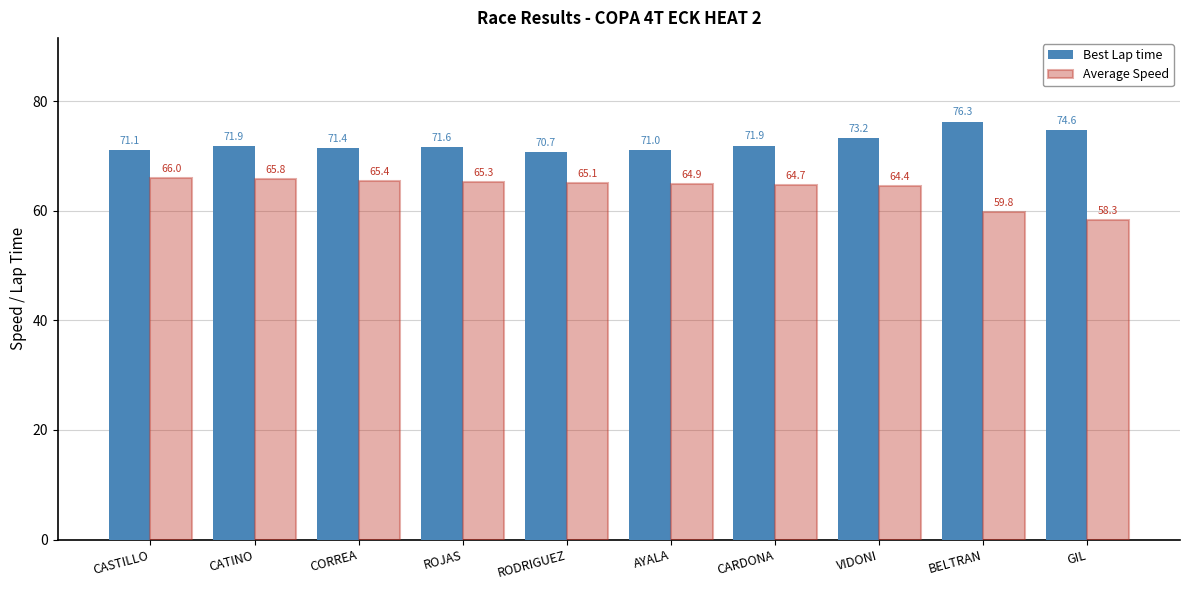

How many groups of bars are there?

10